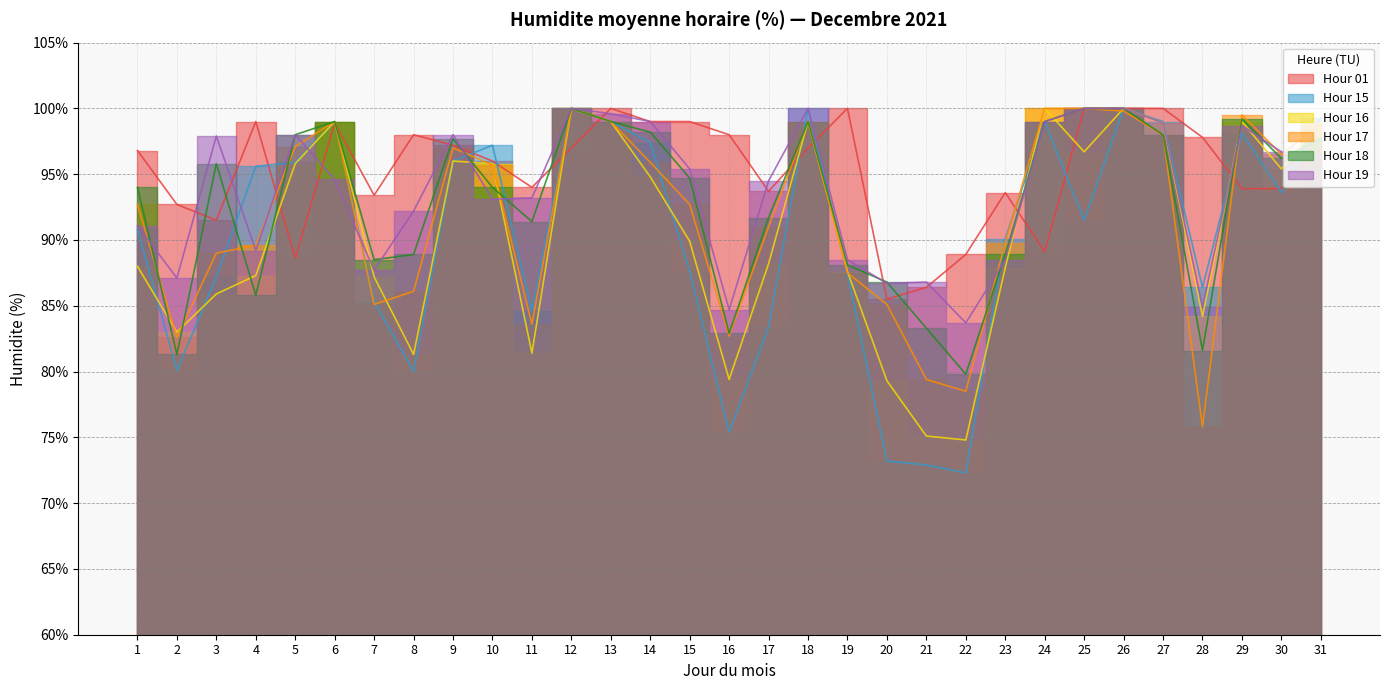

Where does the Hour19 series first go above 94?

3